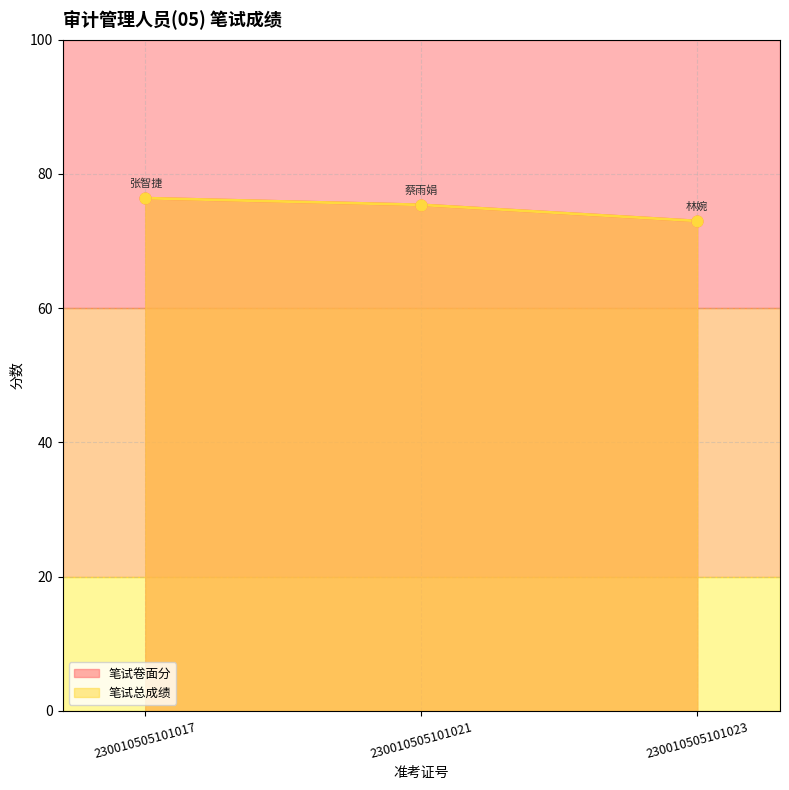

Is the value of 笔试总成绩 at 230010505101021 greater than the value of 笔试卷面分 at 230010505101021?

No